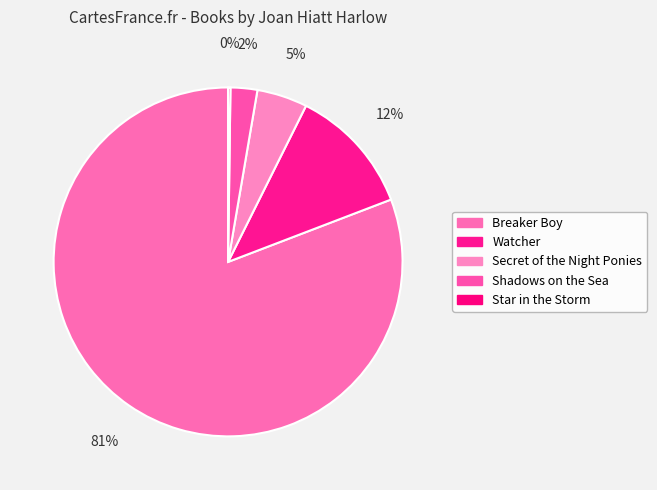

To the nearest percent, what is the difference between the Breaker Boy and Shadows on the Sea slice percentages?

78%